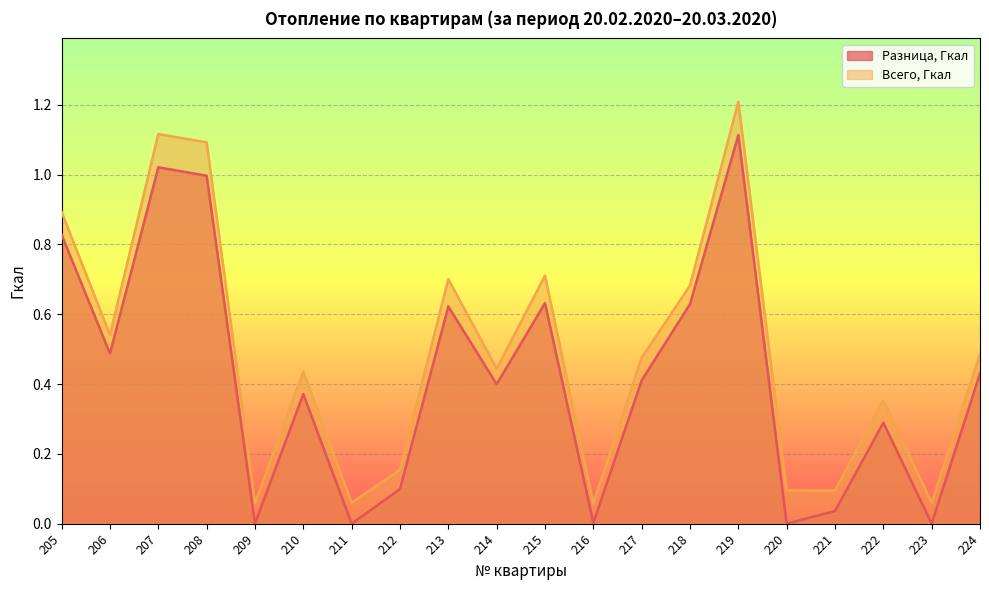

Between 218 and 222, which series saw the biggest shift?

Разница, Гкал